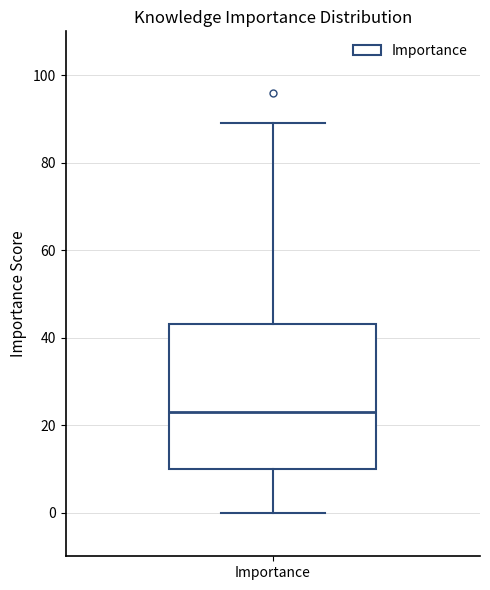

Read this box plot against the y-axis: the position of the median line, the range covered by the box, and the ends of both whiskers. The values are not printed on the chart, so give them approximately, as read against the axis.

median 24, box 10 to 44, whiskers 0 to 90